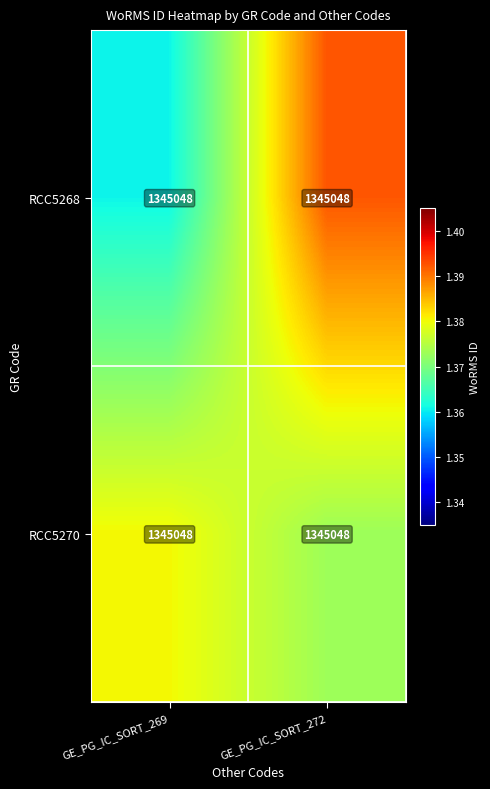

Rank the series by their maximum value, from highest to lowest.

RCC5268, RCC5270